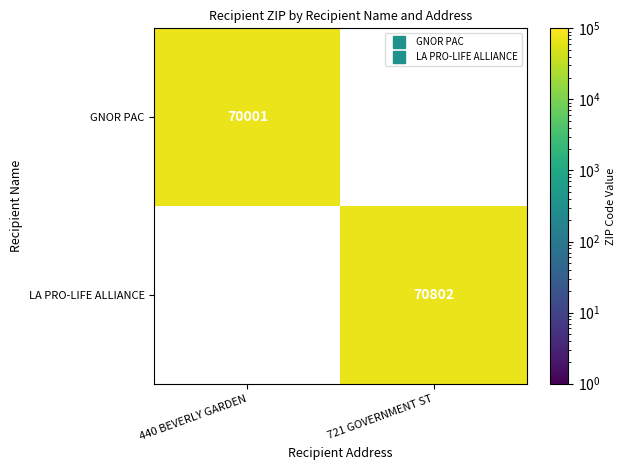

What is the greatest value displayed?

70802.0